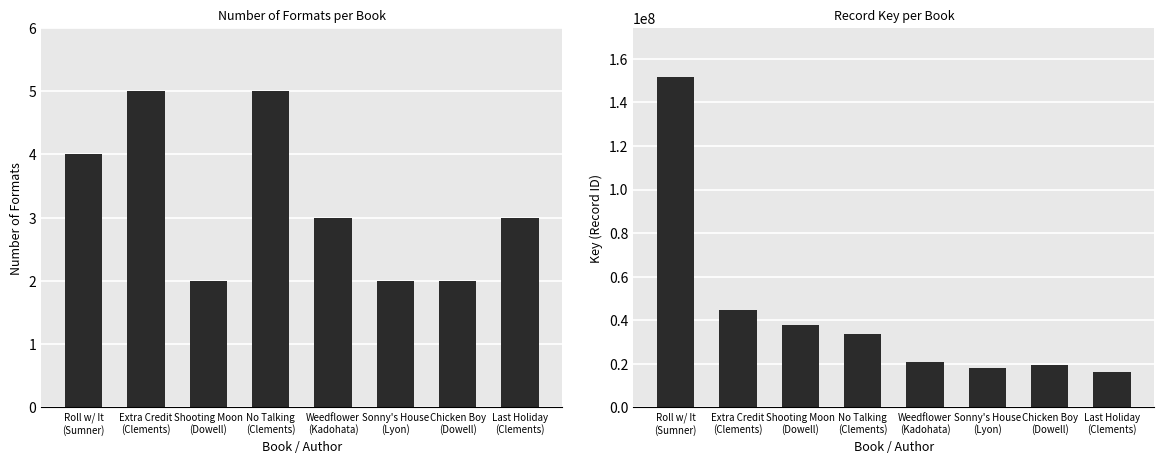

What is the label of the 7th bar from the right?

Extra Credit
(Clements)